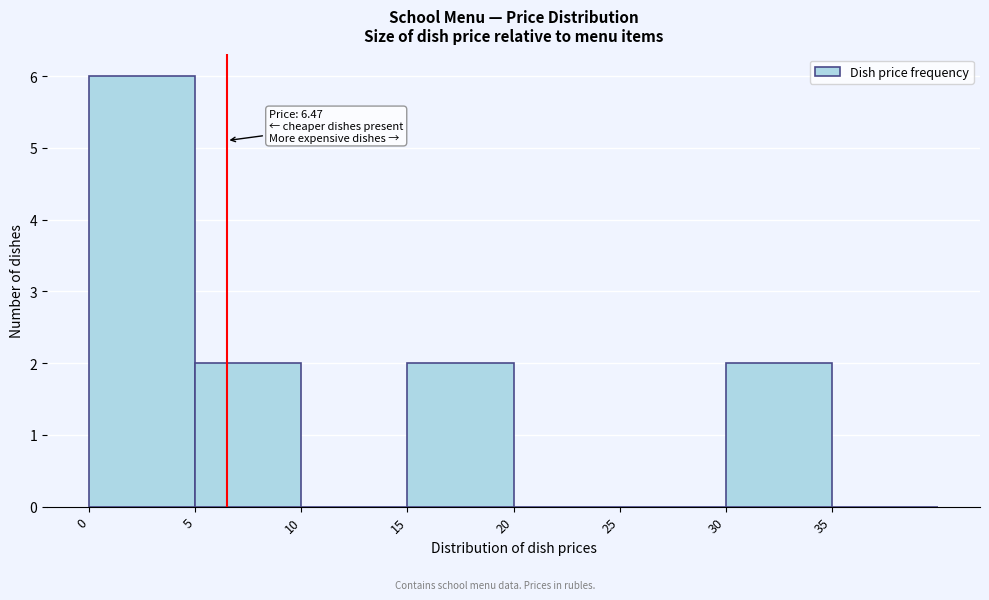

Over which range of the x-axis is the bar tallest?

0 to 5